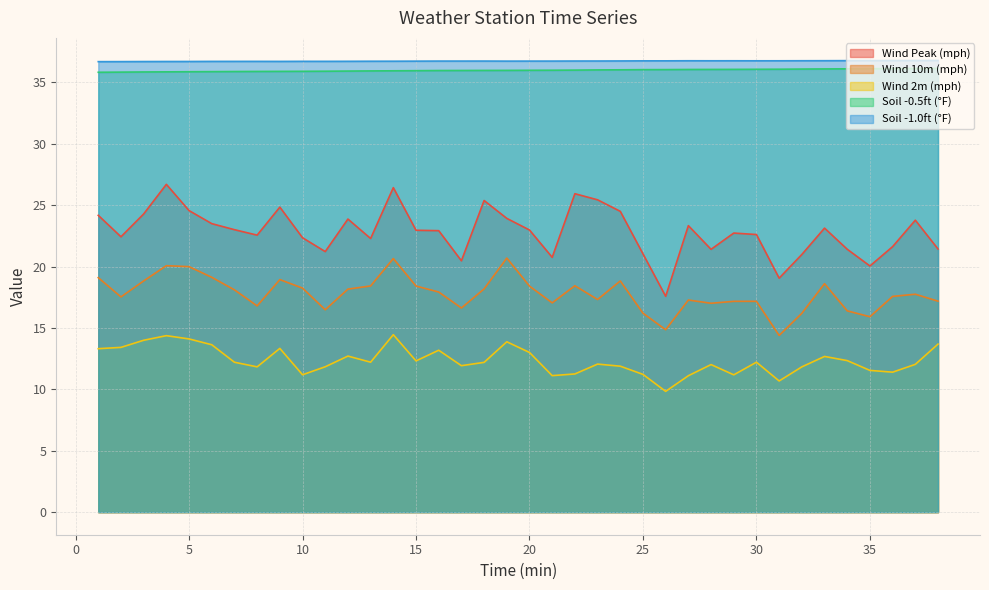

How many Soil -1.0ft (°F) values are between 36 and 37?

38